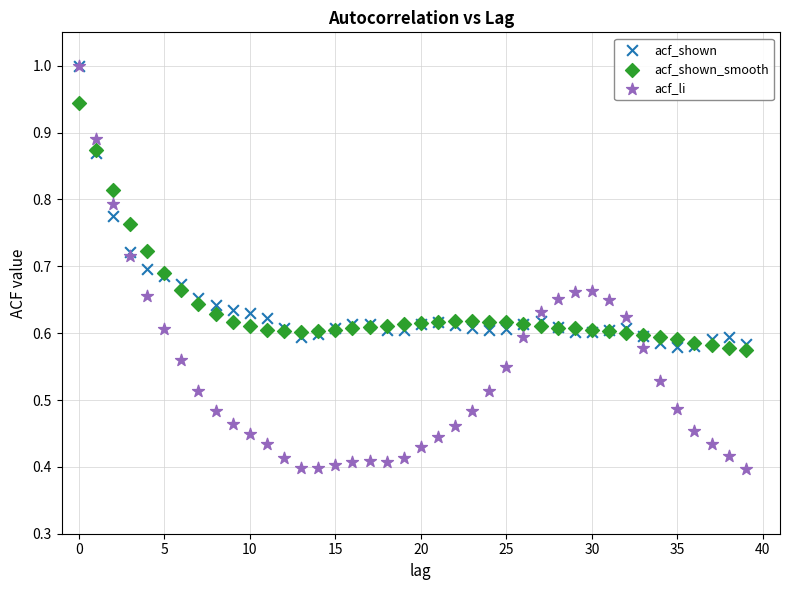

Which series has the widest spread of Y values?

acf_li